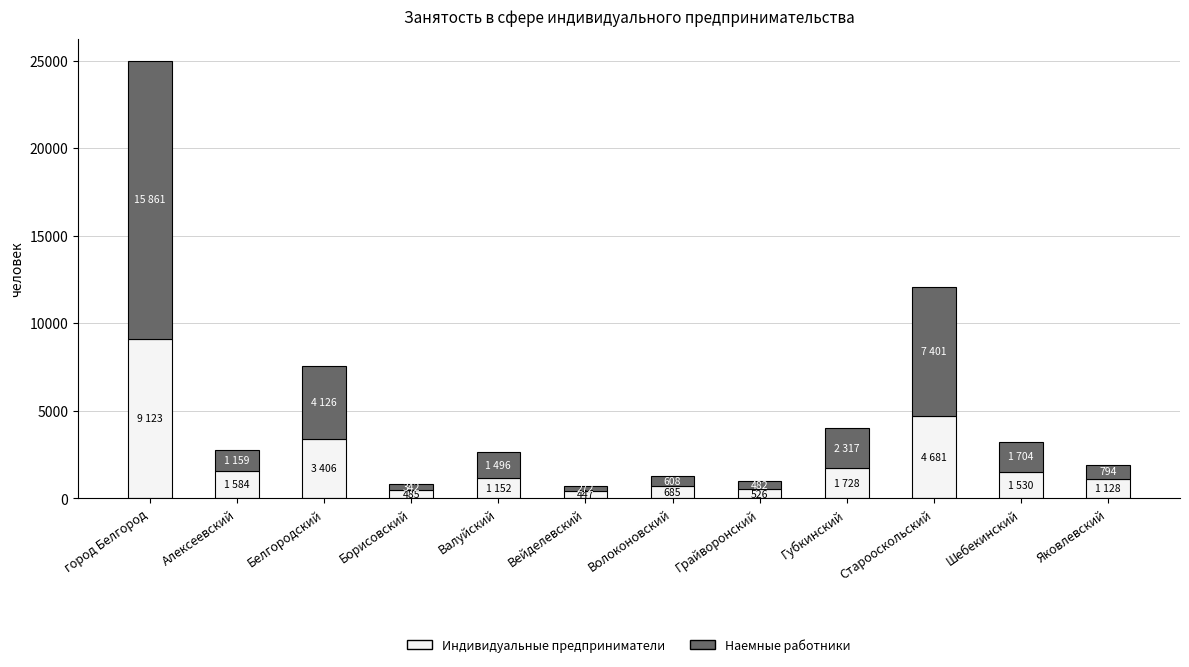

What is the total value across all series at Белгородский?

7531.6